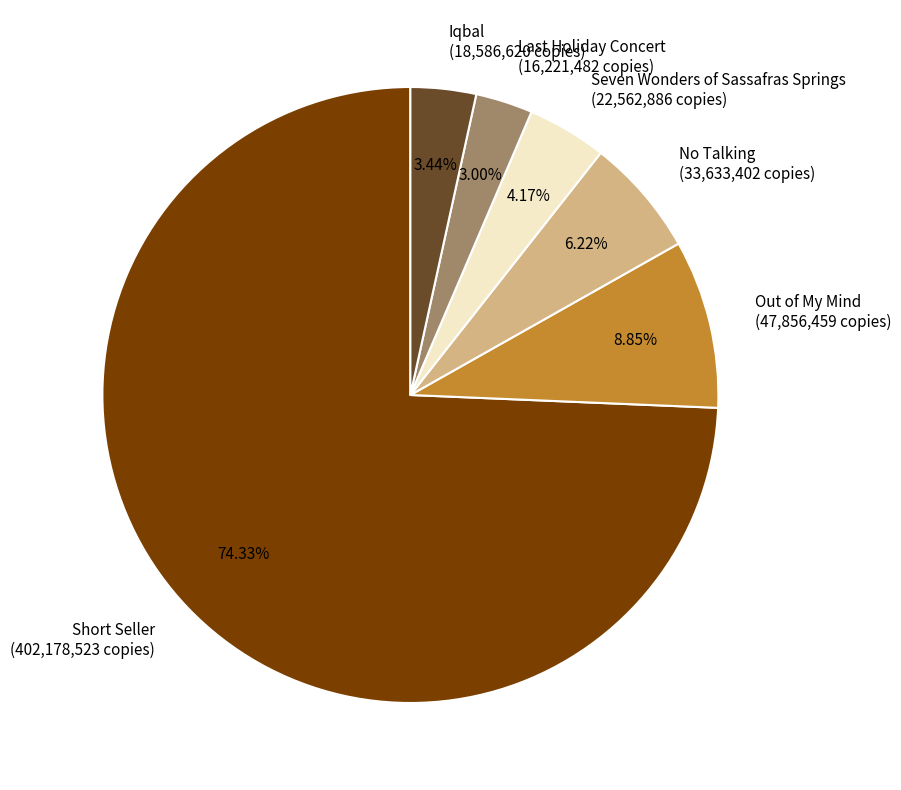

Which has a higher value, Short Seller (402,178,523 copies) or Seven Wonders of Sassafras Springs (22,562,886 copies)?

Short Seller (402,178,523 copies)